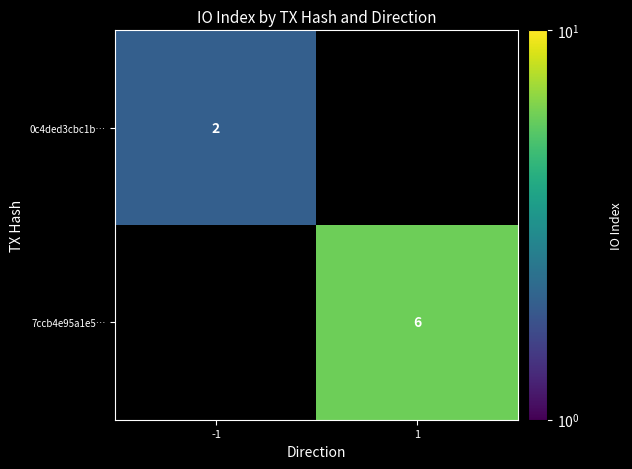

True or false: 0c4ded3cbc1b… has a value of 0 at -1.

False